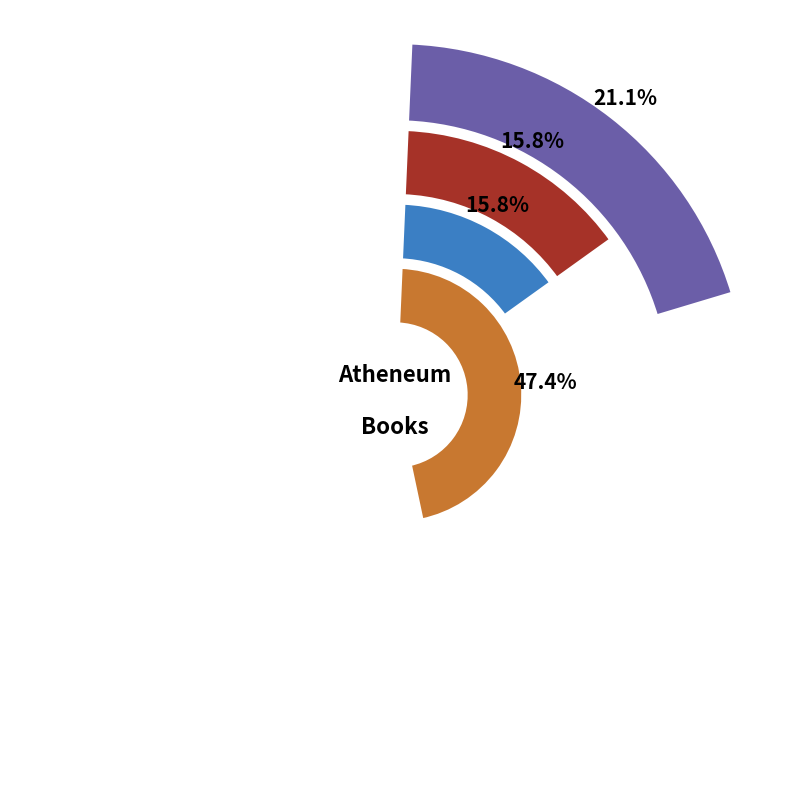

Is there a majority slice in this chart?

No